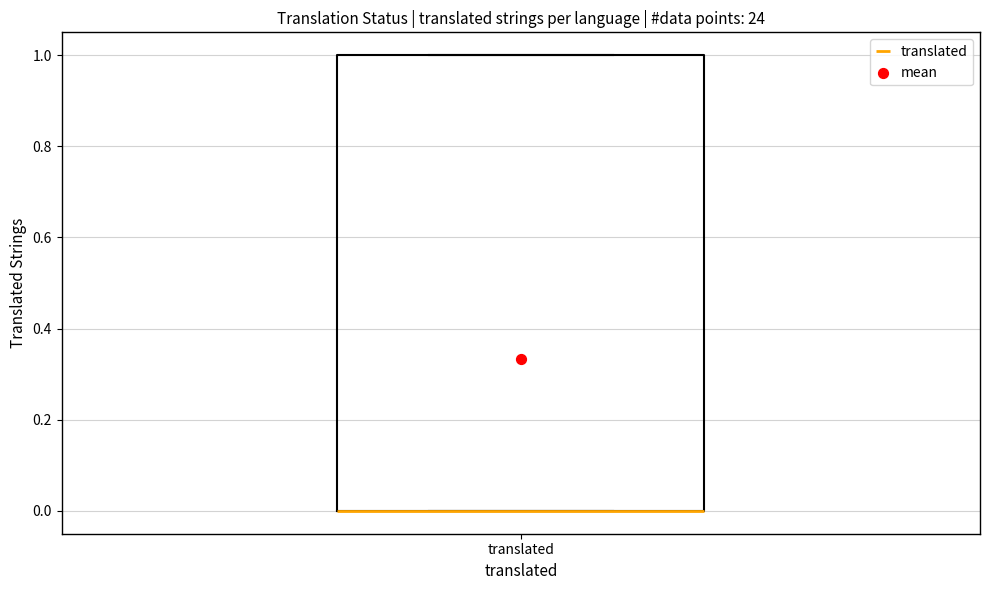

Where is the upper edge of the box for translated on the y-axis? The values are not printed on the chart, so give them approximately, as read against the axis.

1